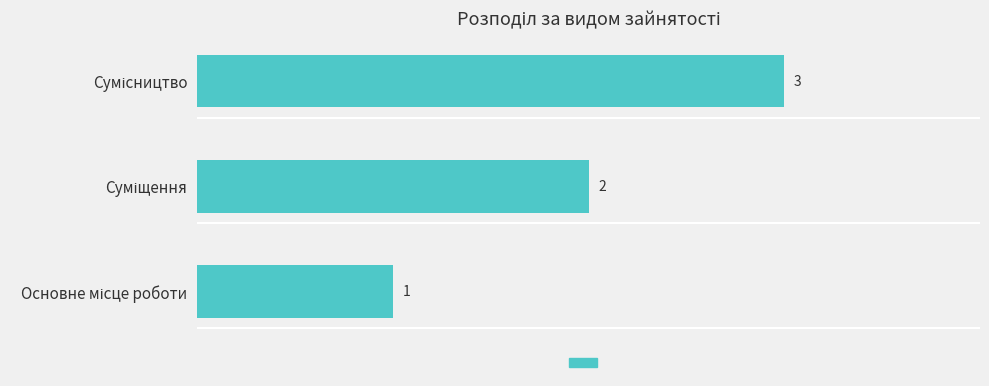

What is the minimum value shown in the chart?

1